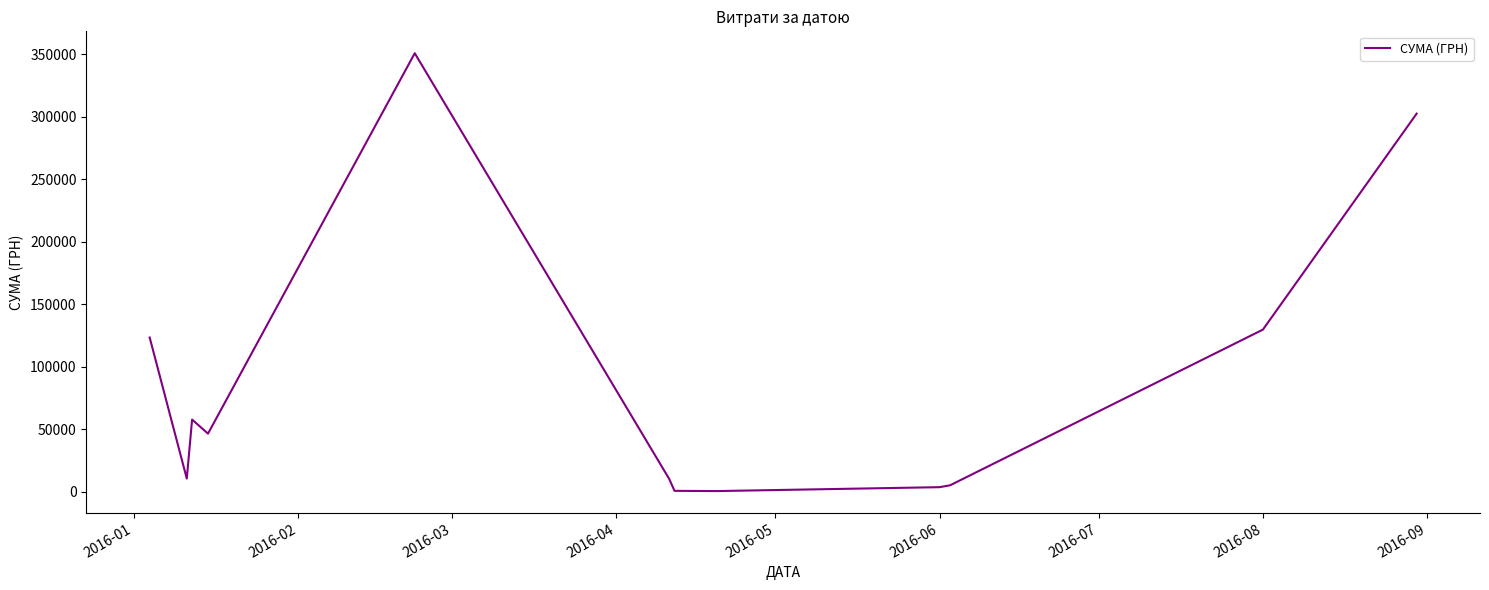

How many values exceed 46361?

6